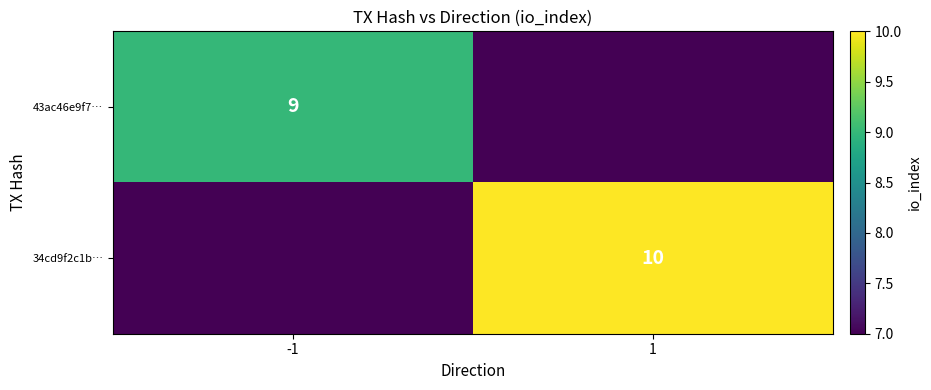

At which category is the sum across all series the highest?

1